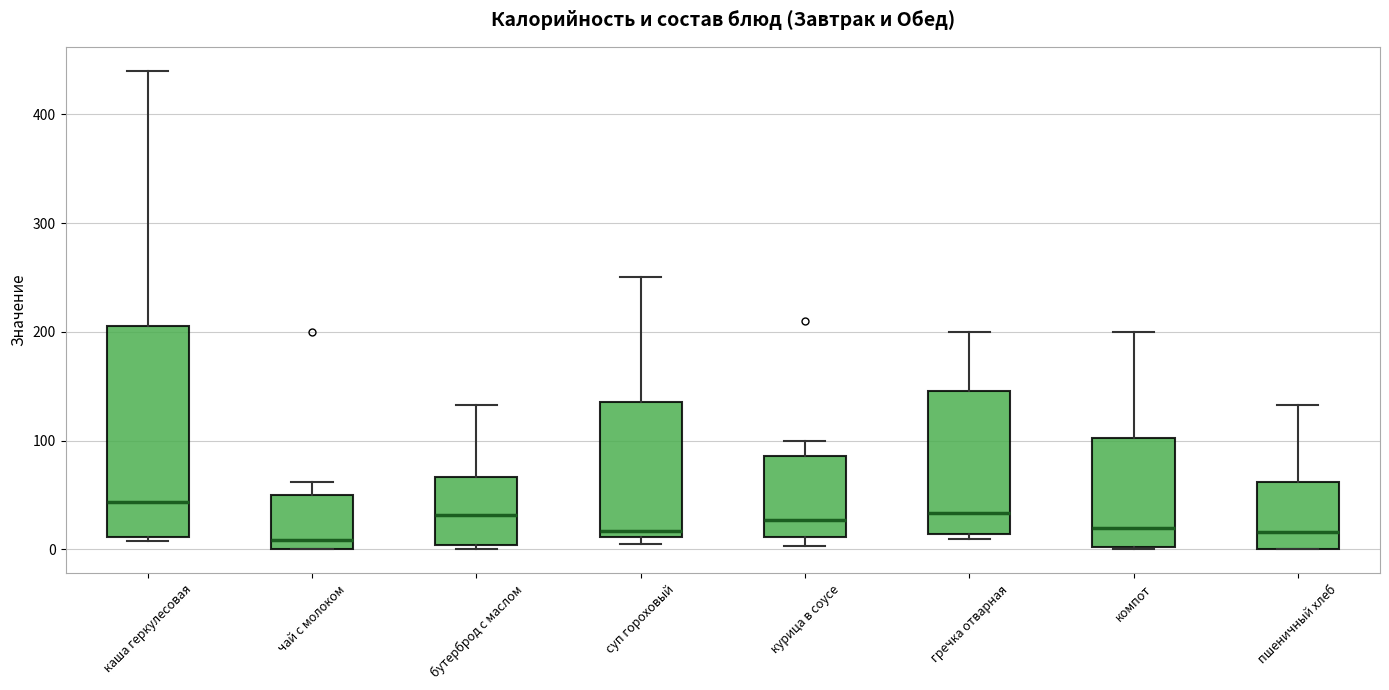

Which box's median line is the highest?

каша геркулесовая